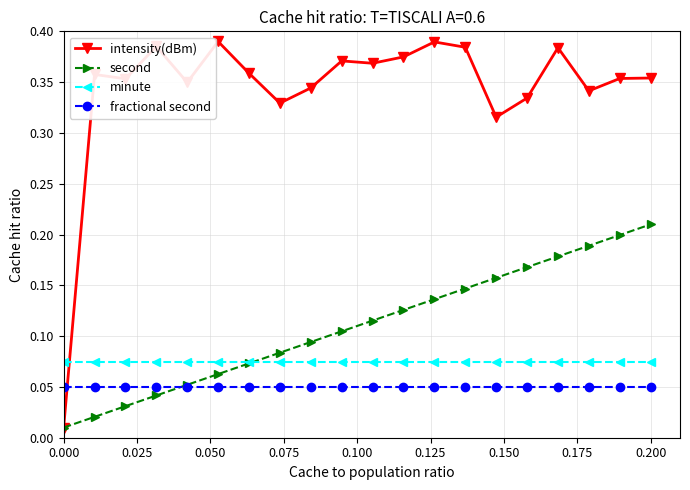

Count the number of data series in this chart.

4